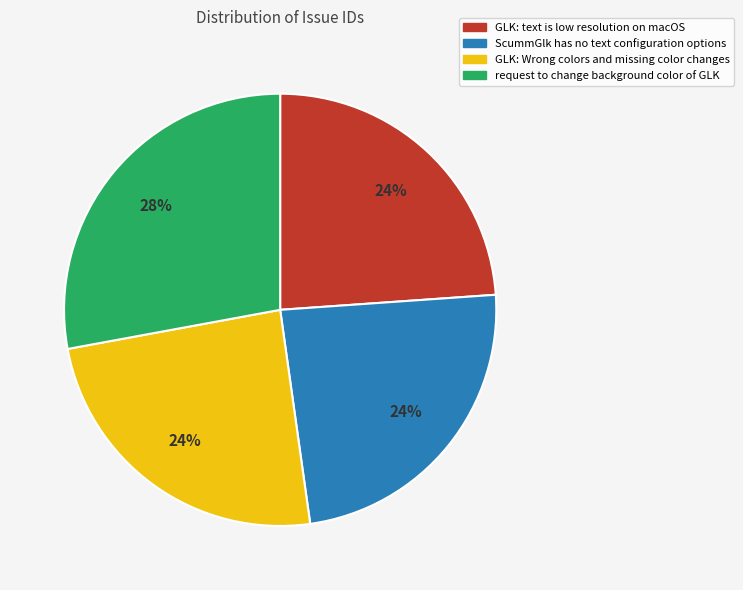

The request to change background color of GLK slice represents 17% of the pie. True or false?

False